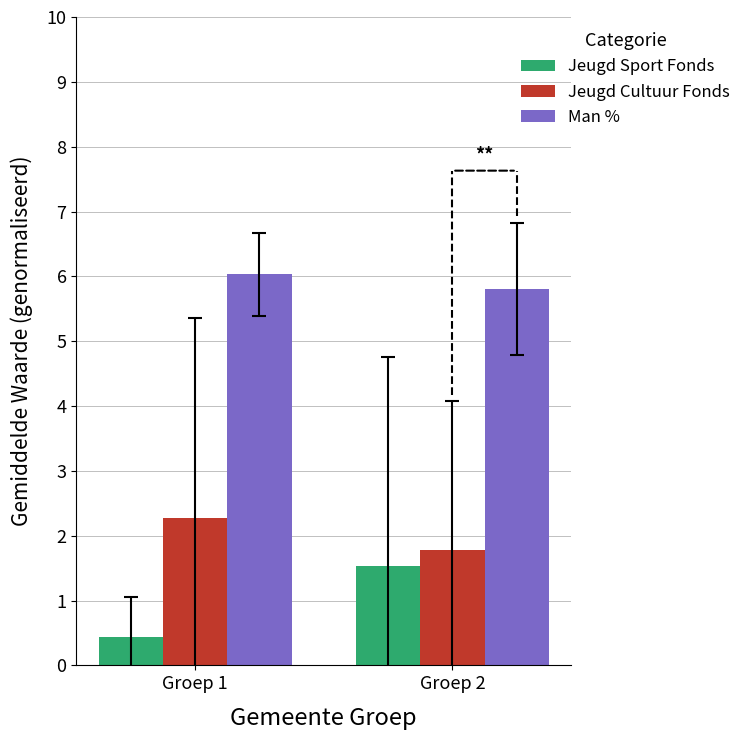

At which label does Jeugd Cultuur Fonds first exceed 2?

Groep 1